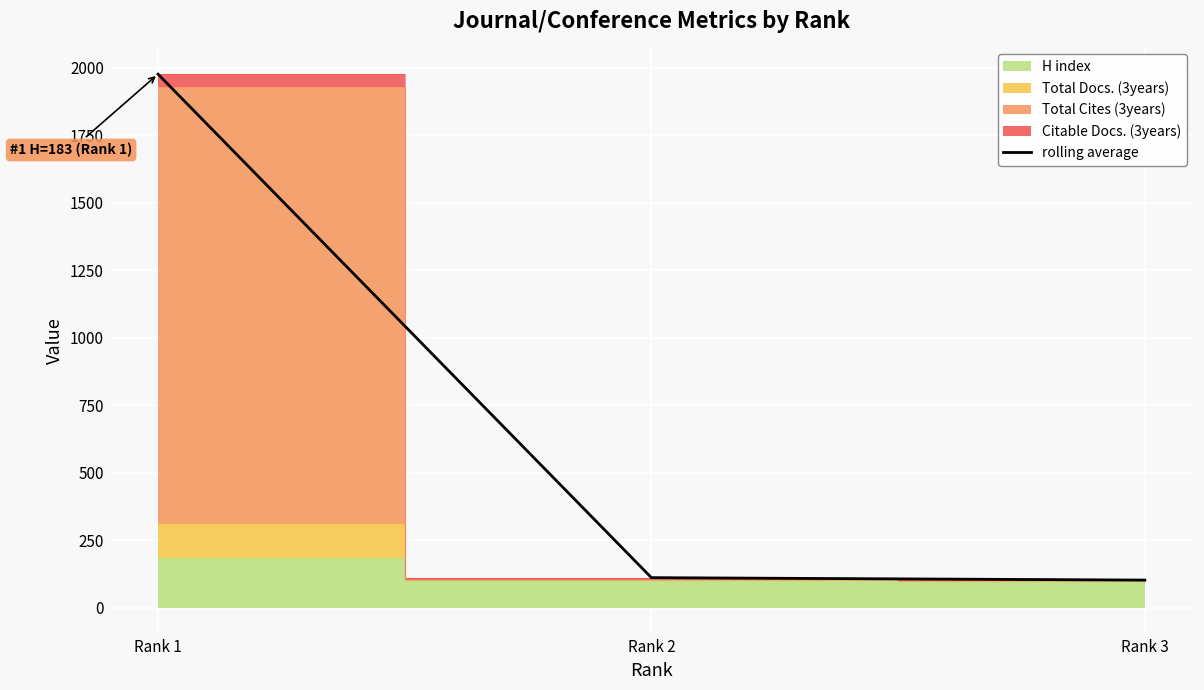

Reading left to right, list all the values displayed in this chart.

Rank 1=1977	Rank 2=112	Rank 3=103